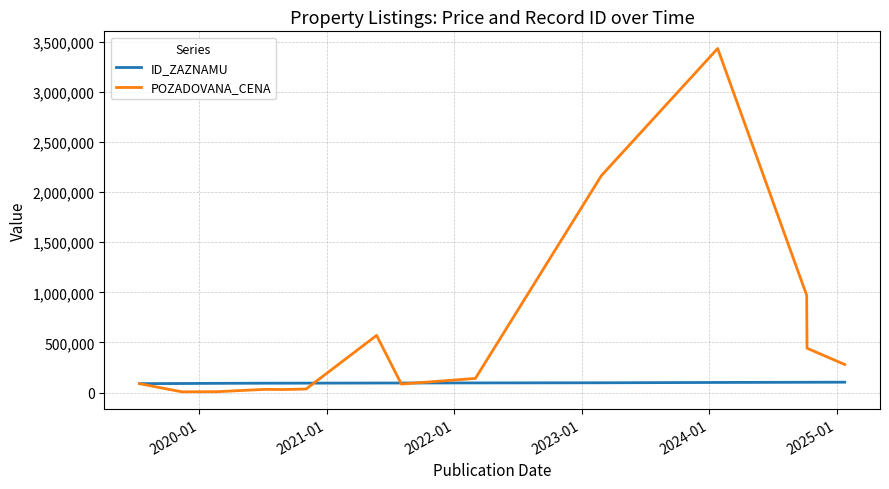

What are all the series names shown in the legend?

ID_ZAZNAMU, POZADOVANA_CENA